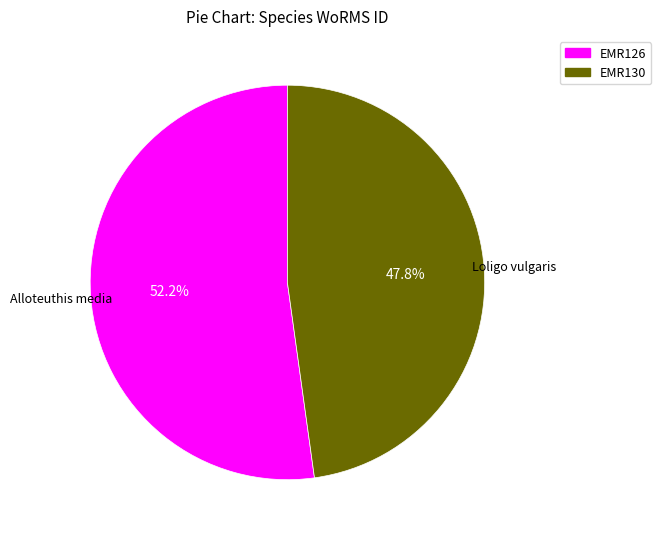

How many segments does this pie chart have?

2